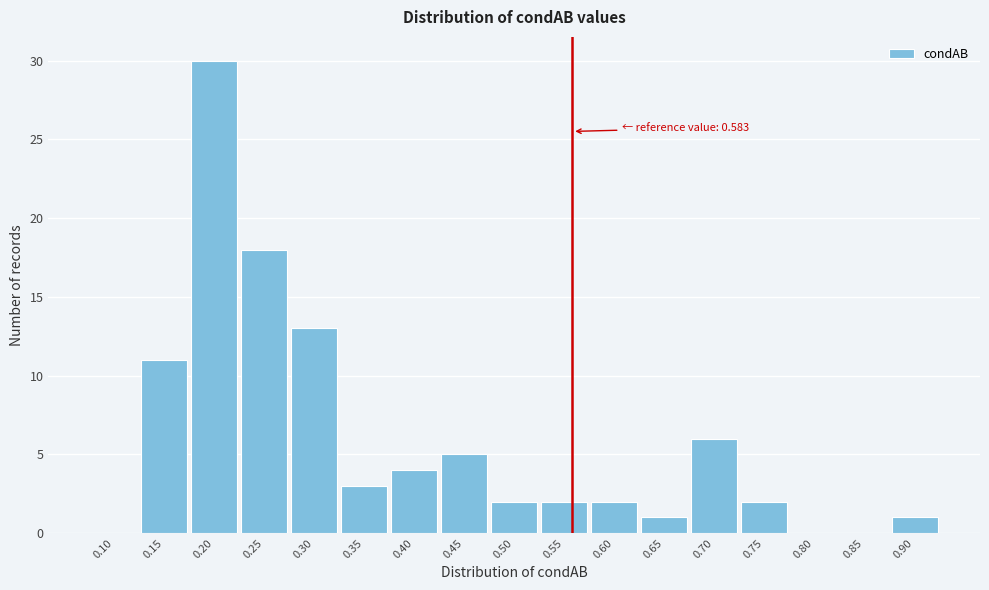

Reading left to right, list all the values displayed in this chart.

0.10=0	0.15=11	0.20=30	0.25=18	0.30=13	0.35=3	0.40=4	0.45=5	0.50=2	0.55=2	0.60=2	0.65=1	0.70=6	0.75=2	0.80=0	0.85=0	0.90=1